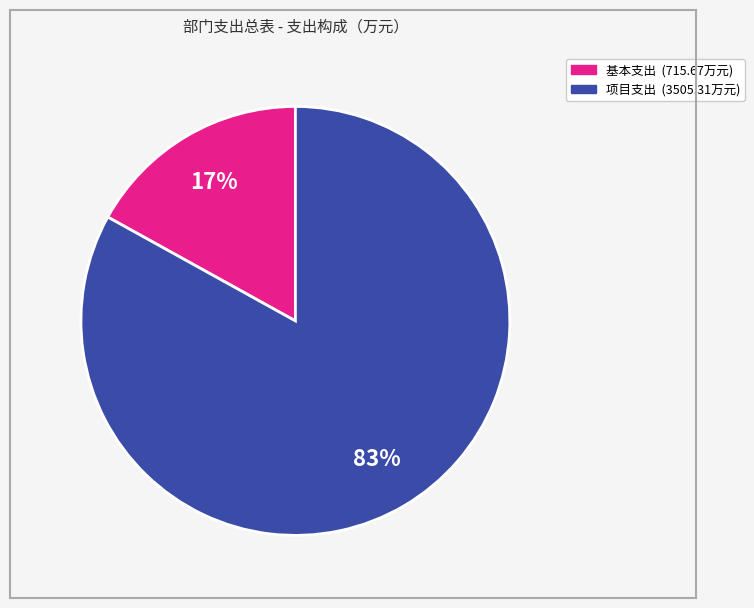

To the nearest percent, what is the average slice percentage?

50%